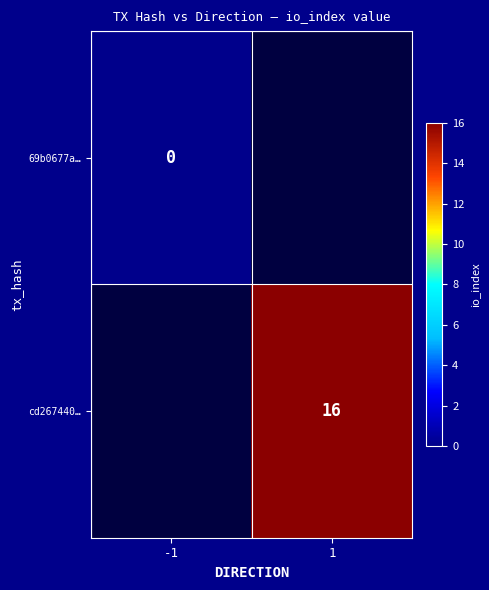

Is it true that cd267440… equals 16 at 1?

True